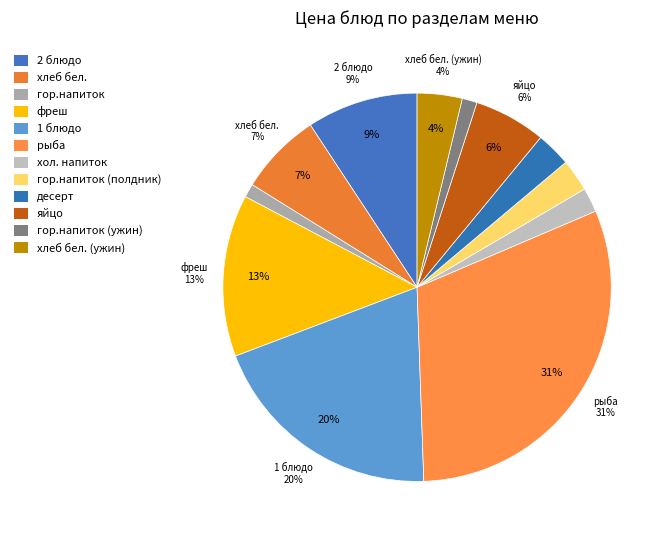

Does яйцо represent more than half of the total?

No